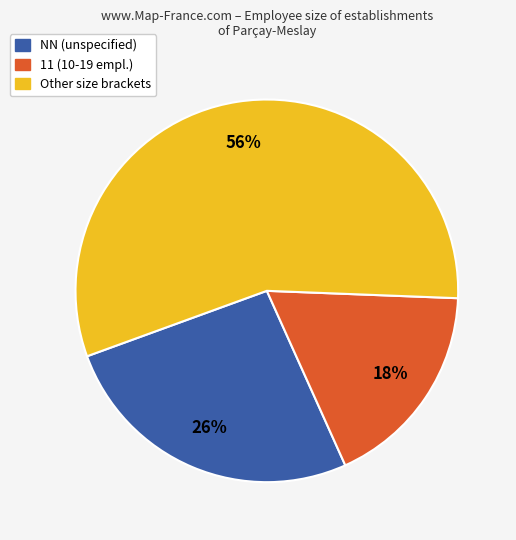

True or false: 11 (10-19 empl.) accounts for 7% of the total.

False